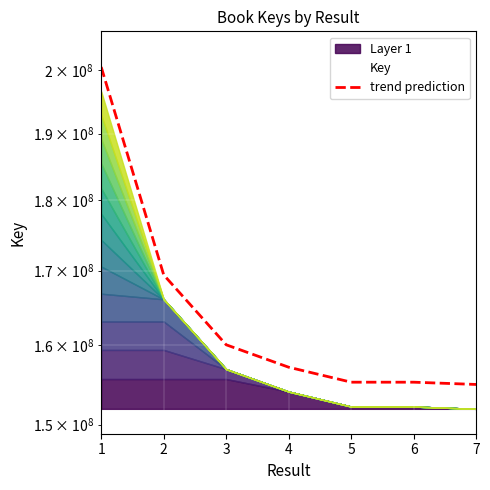

What is the sum of all values?

1152645350.2